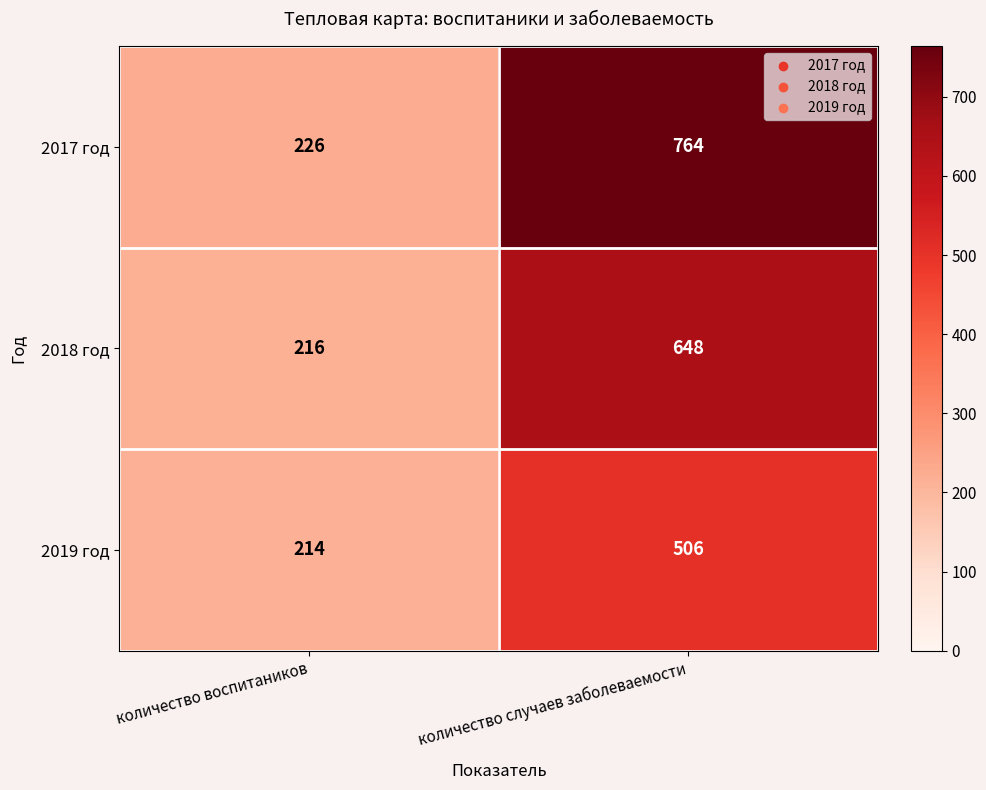

Rank the series by their average value, from lowest to highest.

2019 год, 2018 год, 2017 год